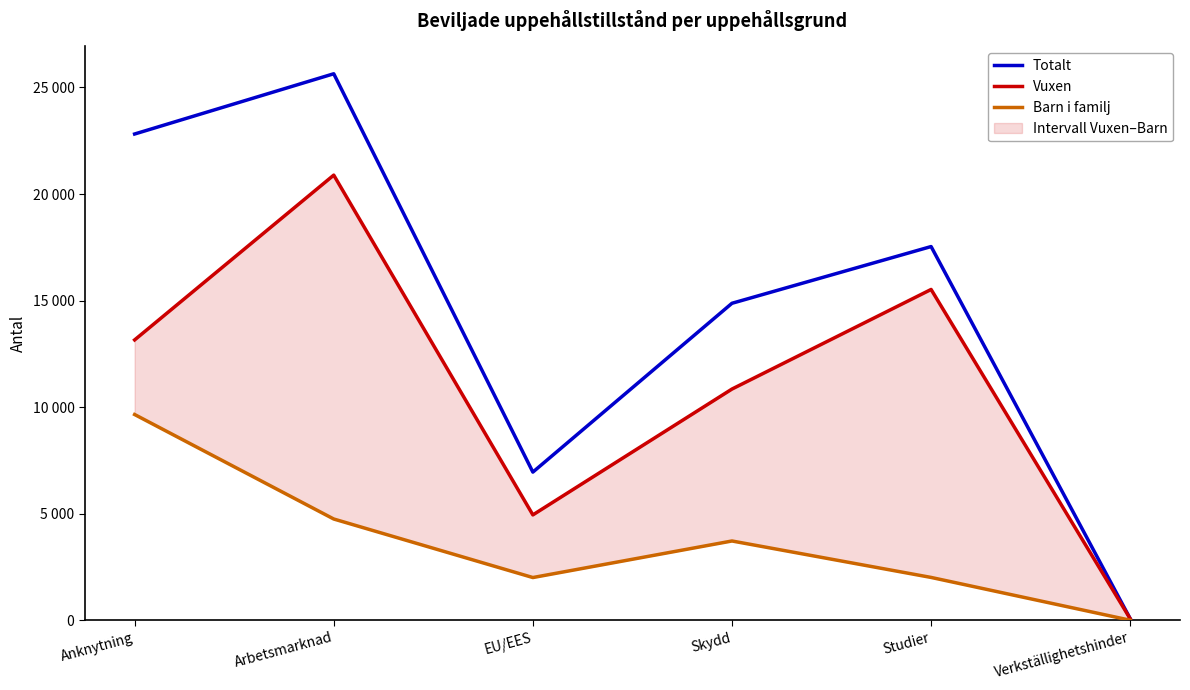

What is the label of the 2nd point from the right?

Studier